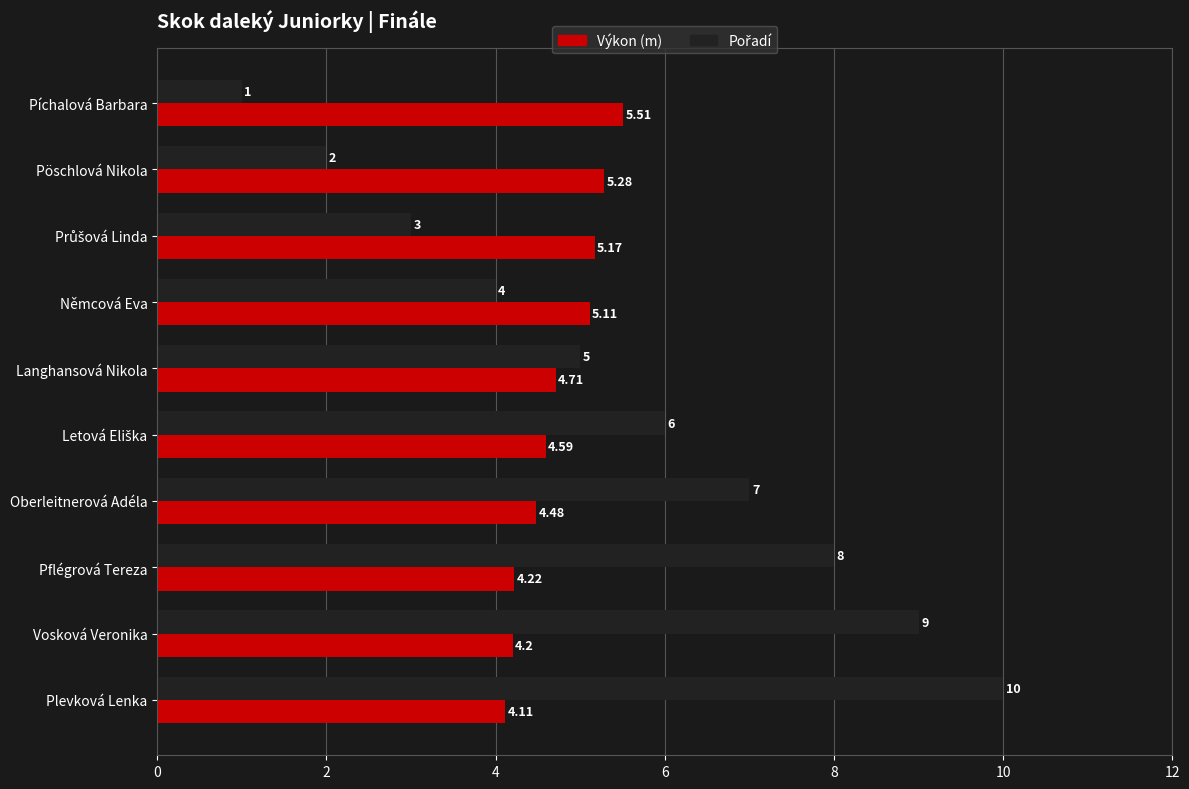

At which category is the sum across all series the highest?

Plevková Lenka